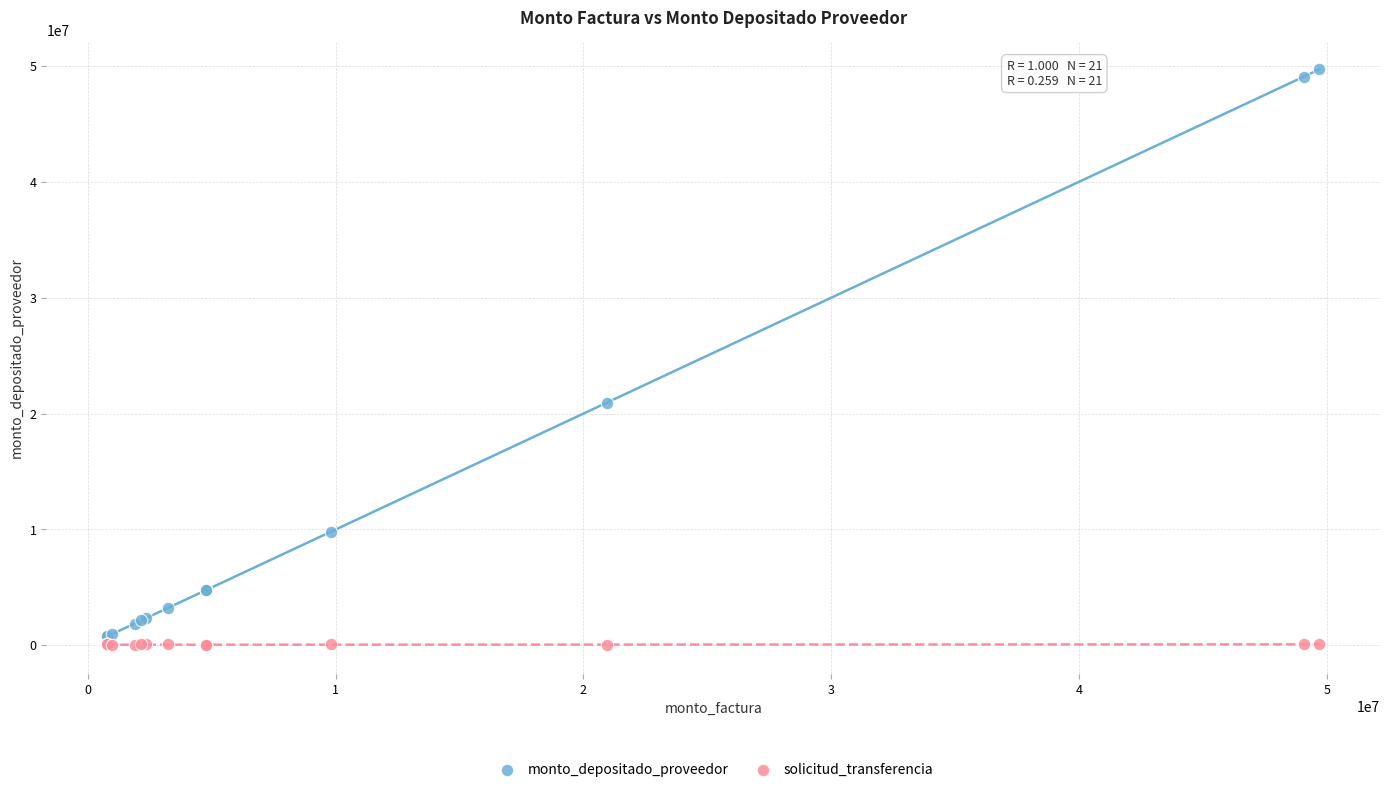

Across all series, what Y value is closest to 24861041?

20941120